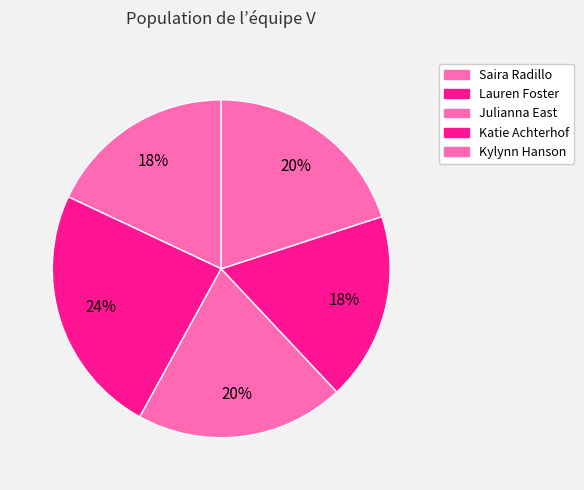

To the nearest percent, what is the combined percentage of Lauren Foster and Saira Radillo?

42%